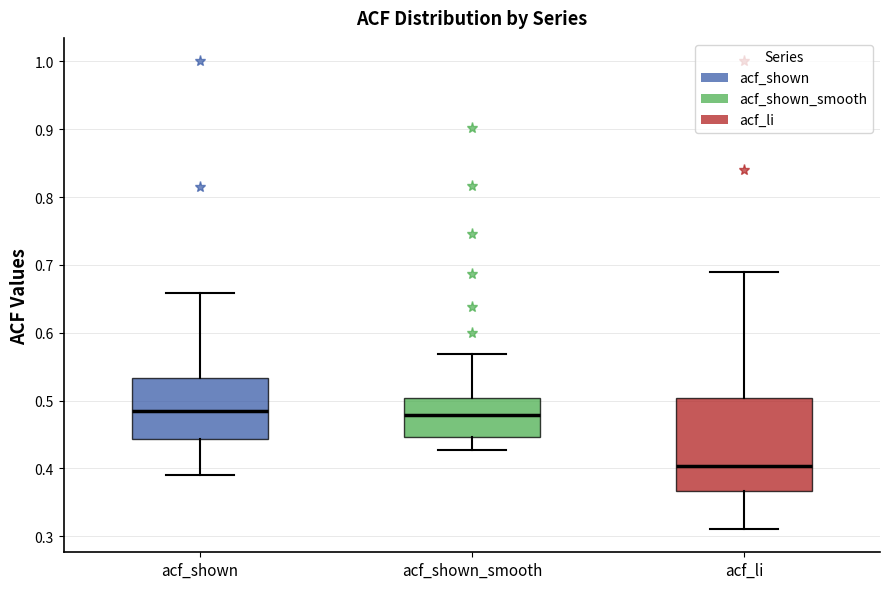

Where is the lower edge of the box for acf_shown_smooth on the y-axis? The values are not printed on the chart, so give them approximately, as read against the axis.

0.45